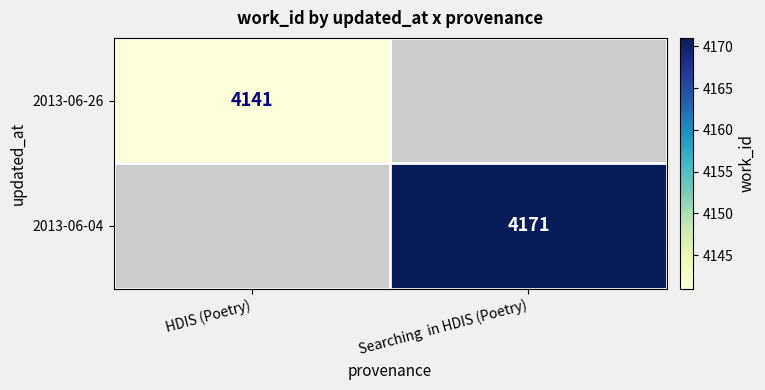

What is the maximum value shown in the chart?

4171.0